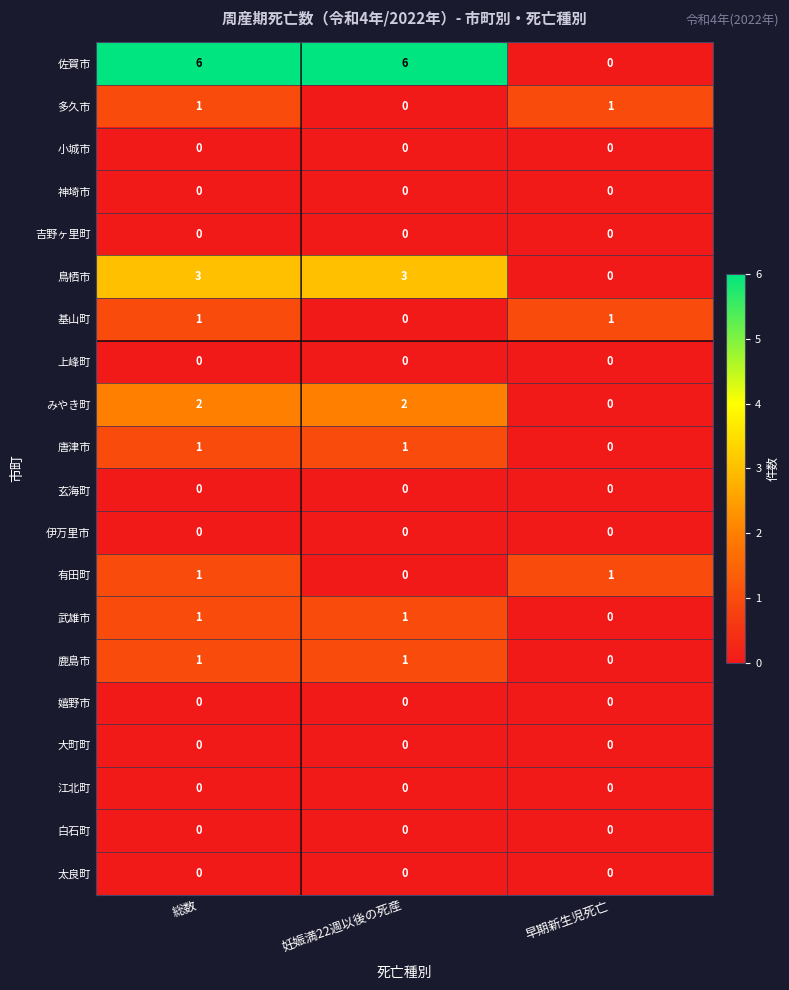

Which series has the widest spread of values?

佐賀市